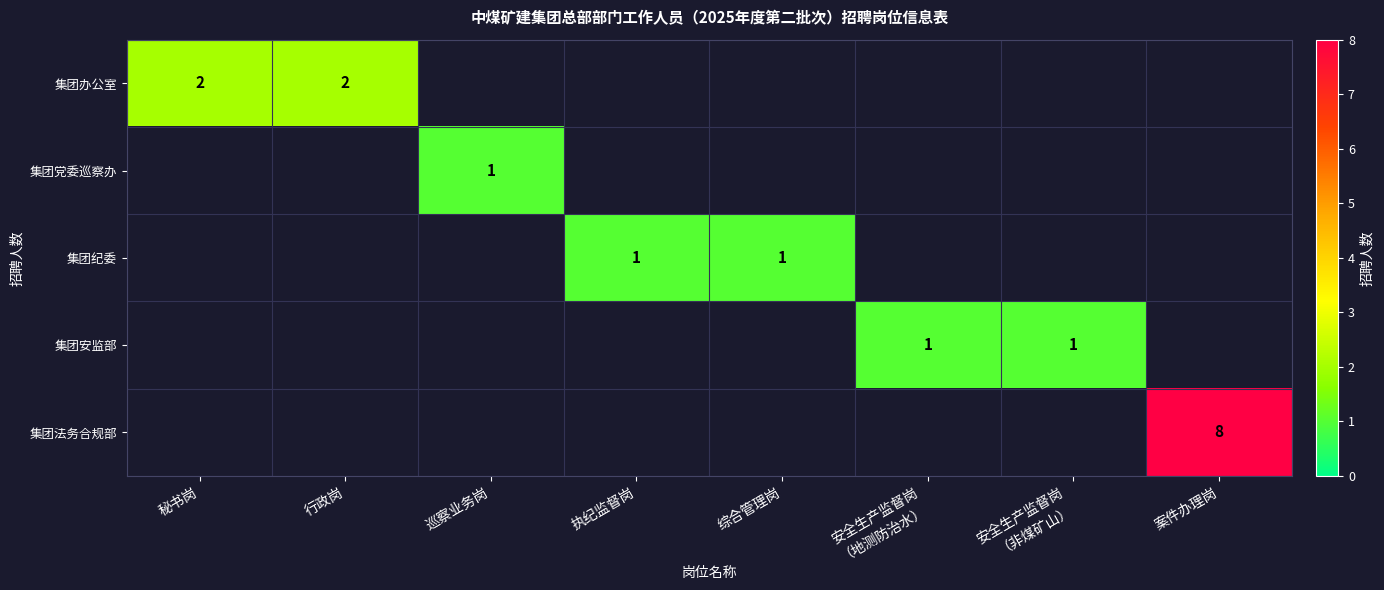

The 集团办公室 series shows 2 at 秘书岗. True or false?

True